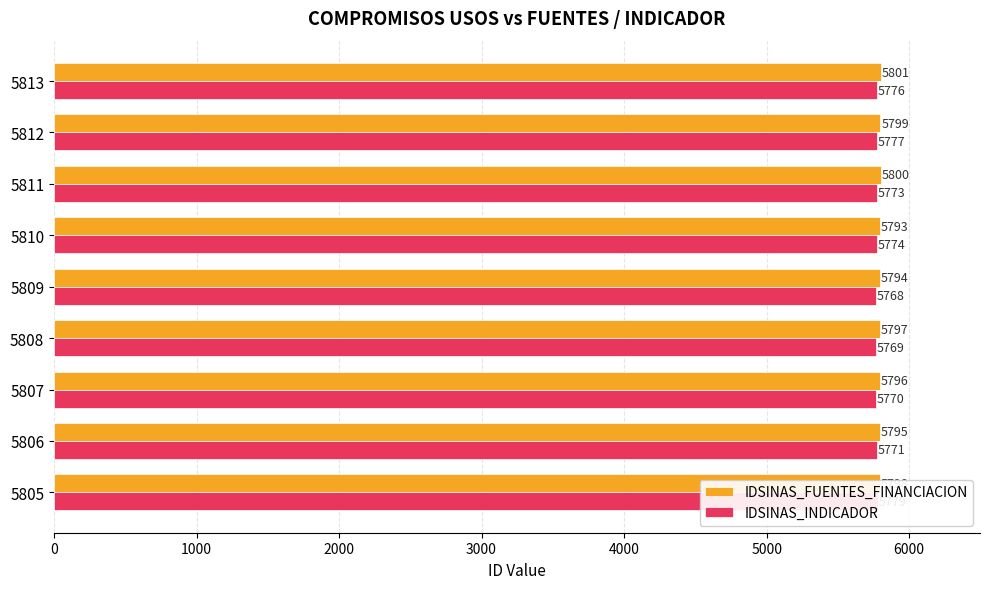

Does the chart contain stacked bars?

No